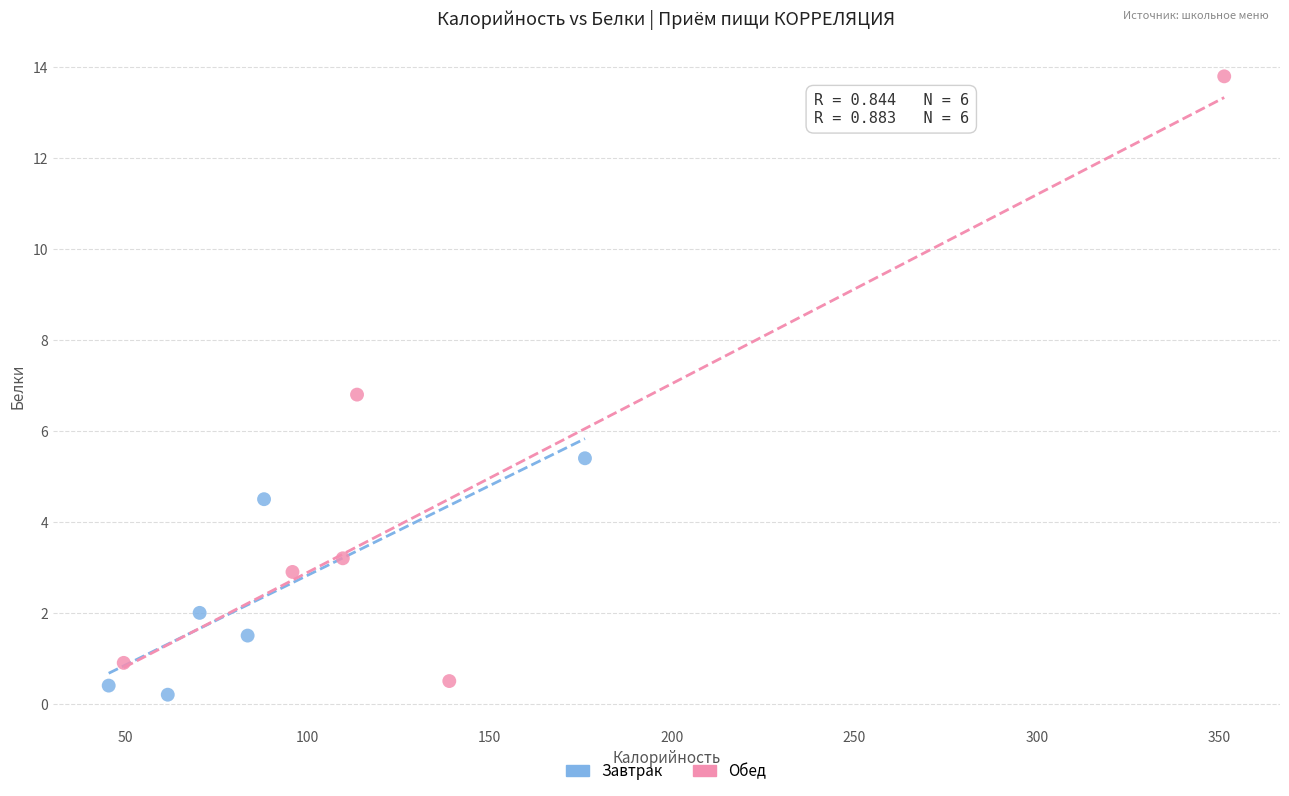

Which series has the largest Y range (max minus min)?

Обед